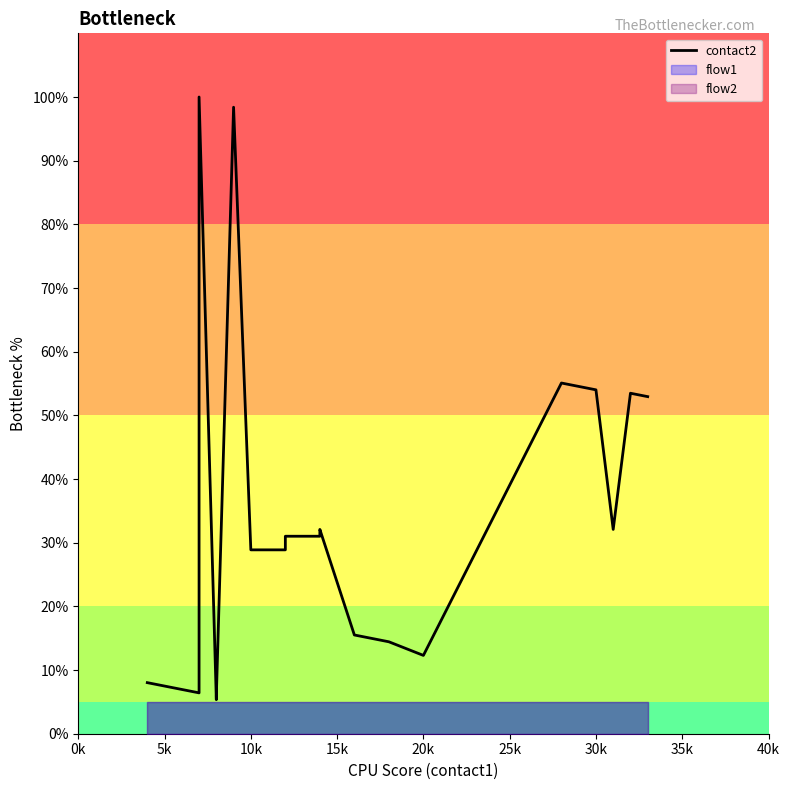

What is the greatest value displayed?

100.0